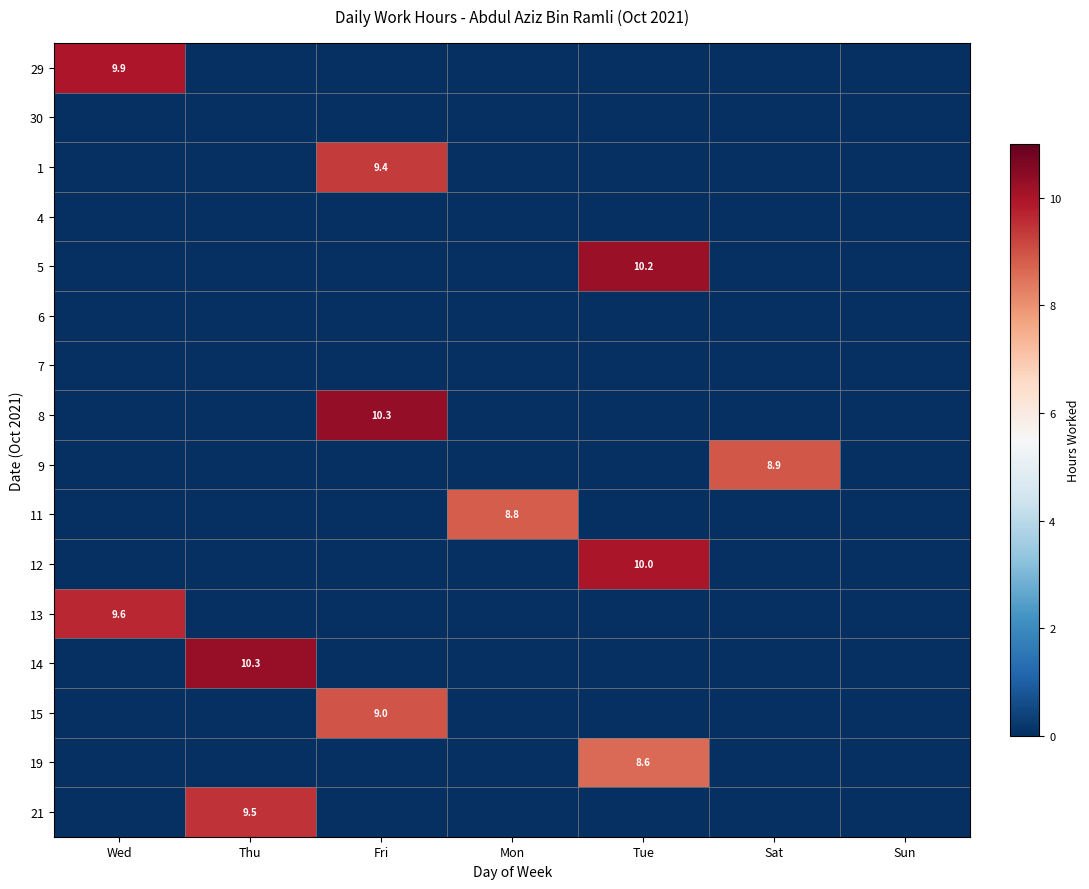

Is it true that 15 equals 0.0 at Mon?

True